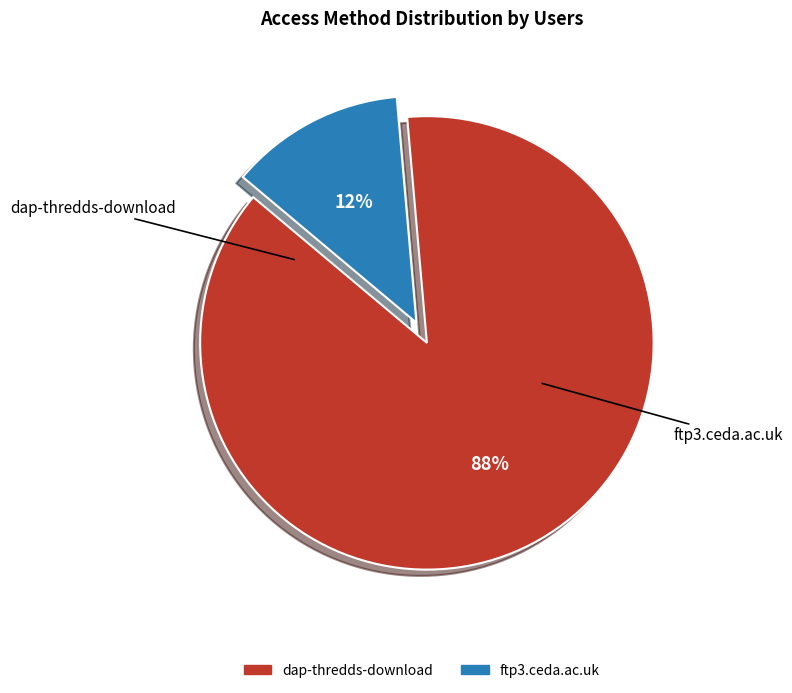

What is the largest slice in the pie chart?

dap-thredds-download